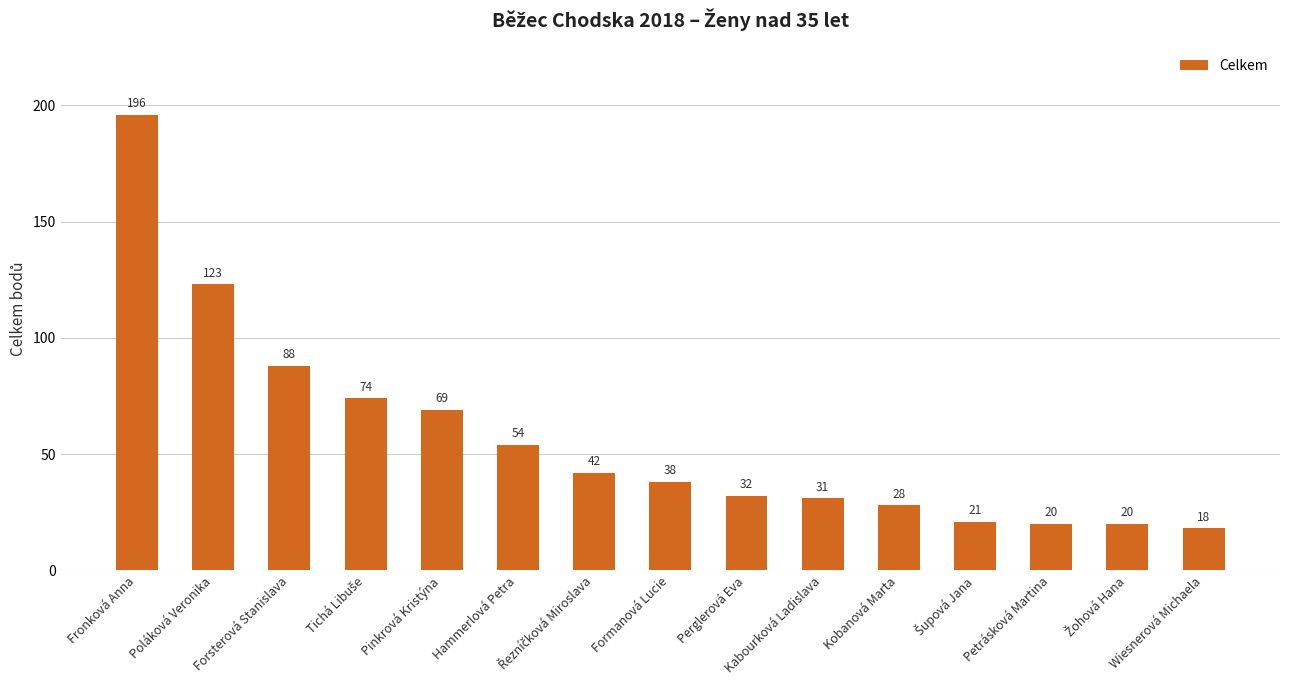

What is the difference between the second highest and second lowest values?

103